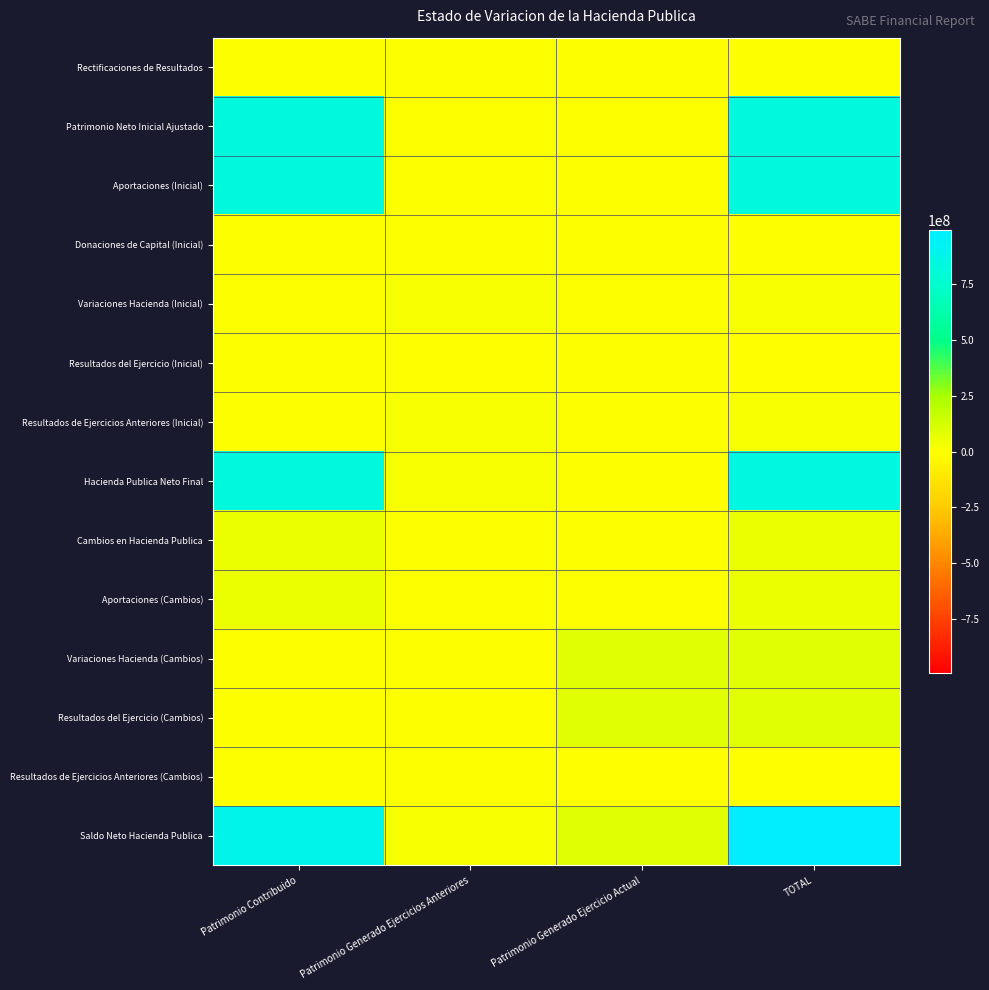

What is the difference between the highest and lowest values at TOTAL?

993637936.1